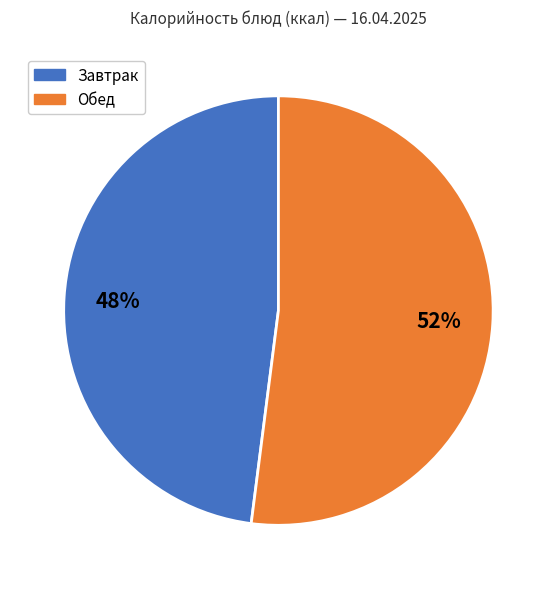

What percentage is the Обед slice, to the nearest percent?

52%